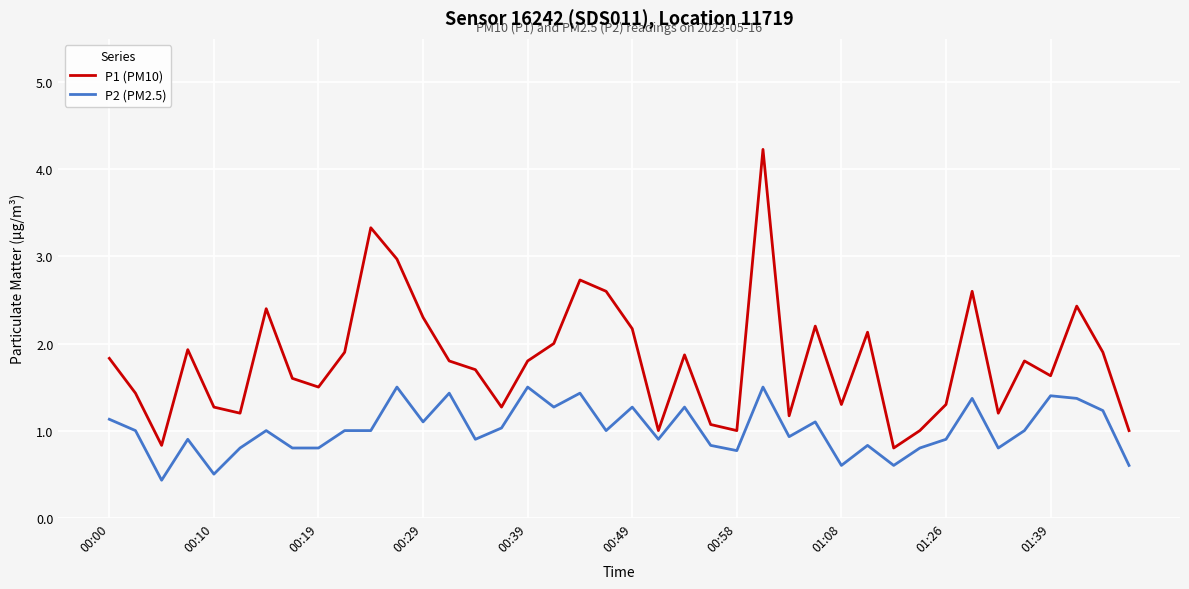

Which series has the largest range (max minus min)?

P1 (PM10)